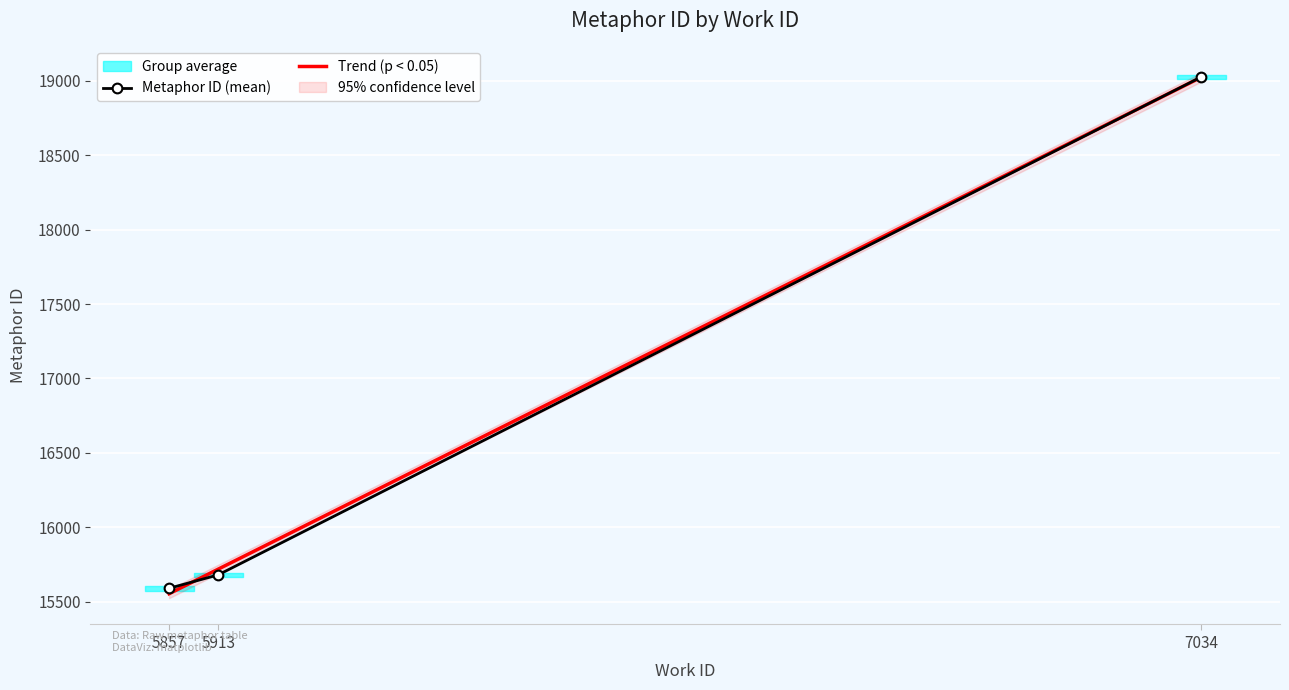

Which has a higher value, 5857 or 7034?

7034